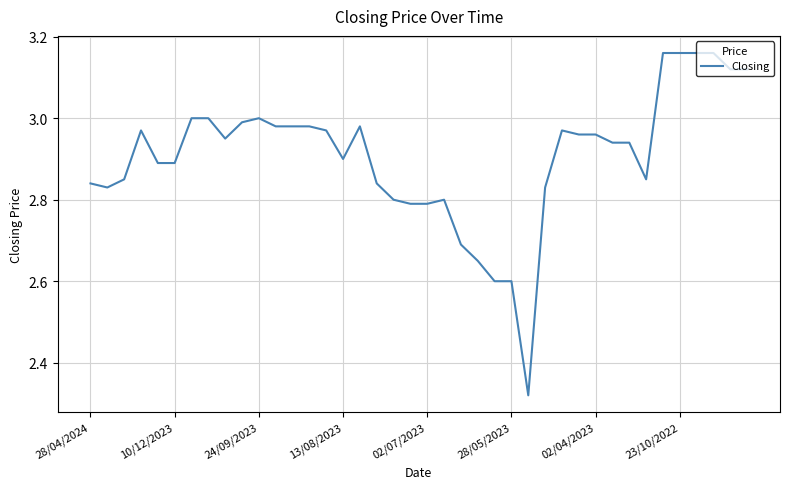

What is the difference between the maximum and minimum values?

0.8